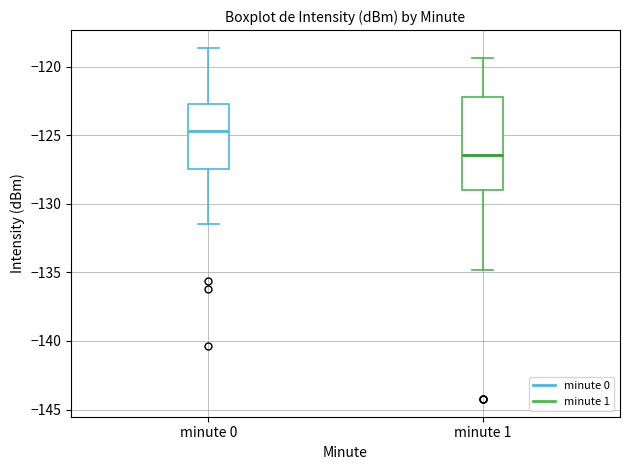

Reading left to right, transcribe this box plot: for each box, give where its median line is, the range the box spans, and where its two whiskers end, as read against the y-axis. The values are not printed on the chart, so give them approximately, as read against the axis.

minute 0: median -124.5, box -127.5 to -122.5, whiskers -131.5 to -118.5
minute 1: median -126.5, box -129.0 to -122.0, whiskers -135.0 to -119.5